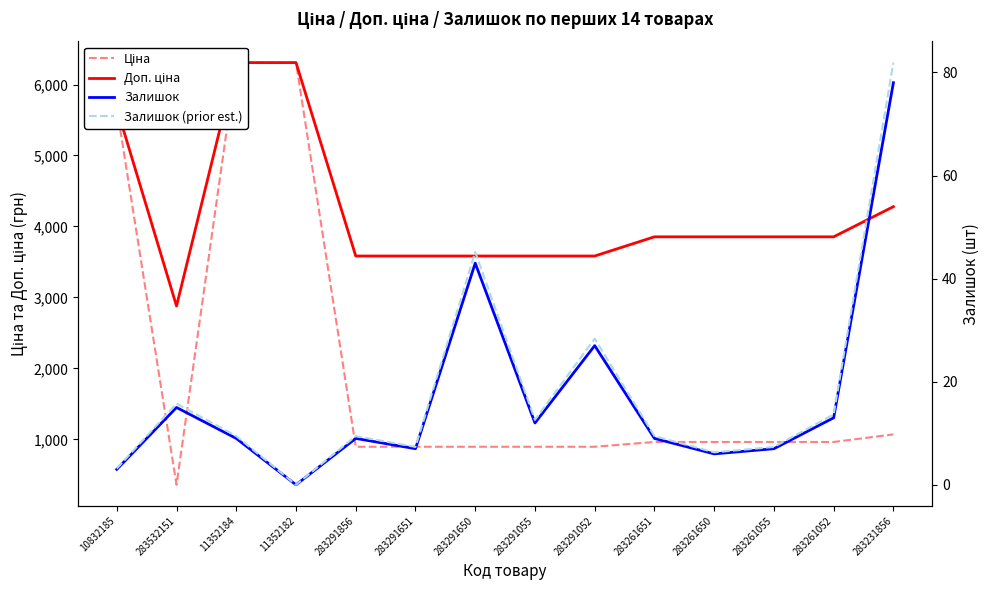

True or false: Доп. ціна has a value of 3583.6 at 283291055.

True